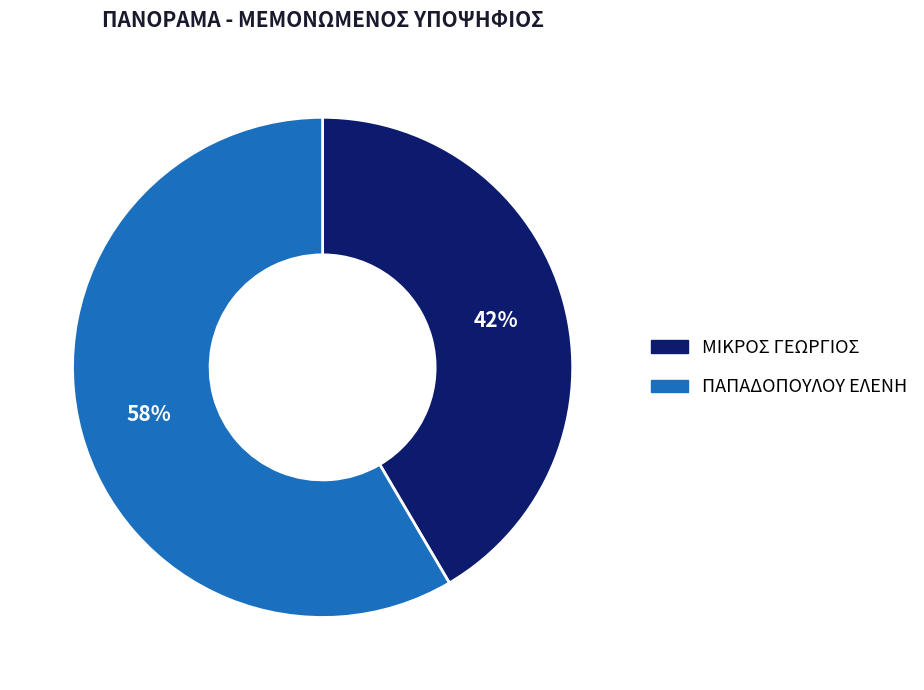

What is the smallest slice in the pie chart?

ΜΙΚΡΟΣ ΓΕΩΡΓΙΟΣ